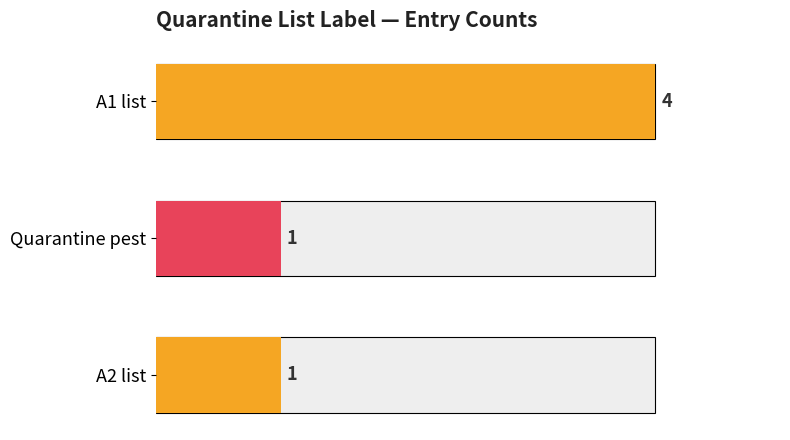

What is the minimum value shown in the chart?

1